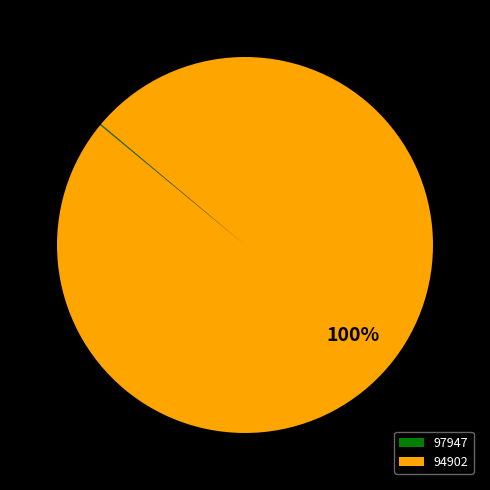

To the nearest percent, what is the average slice percentage?

50%